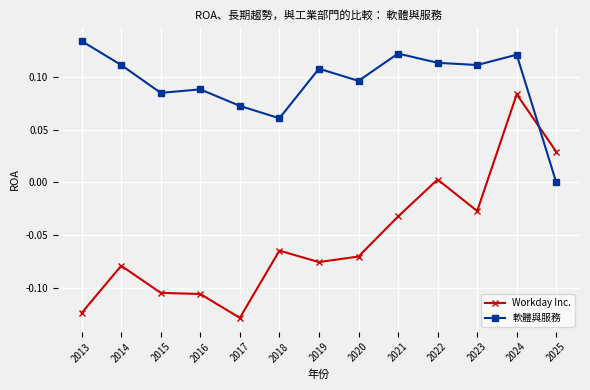

Which series changed the most between 2018 and 2023?

軟體與服務